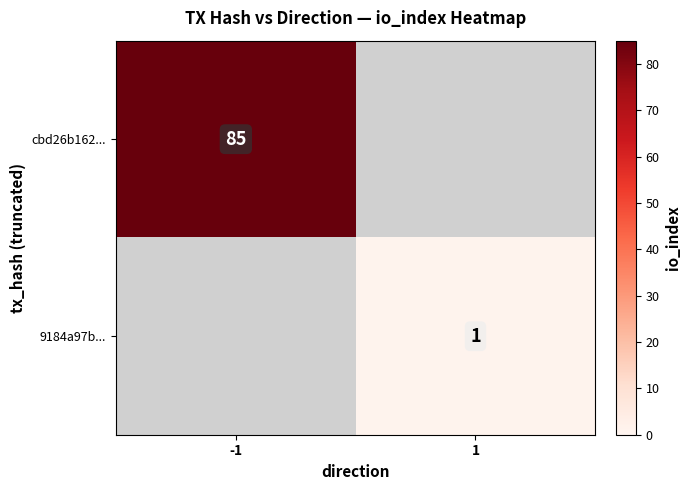

The cbd26b162... series shows 45 at -1. True or false?

False